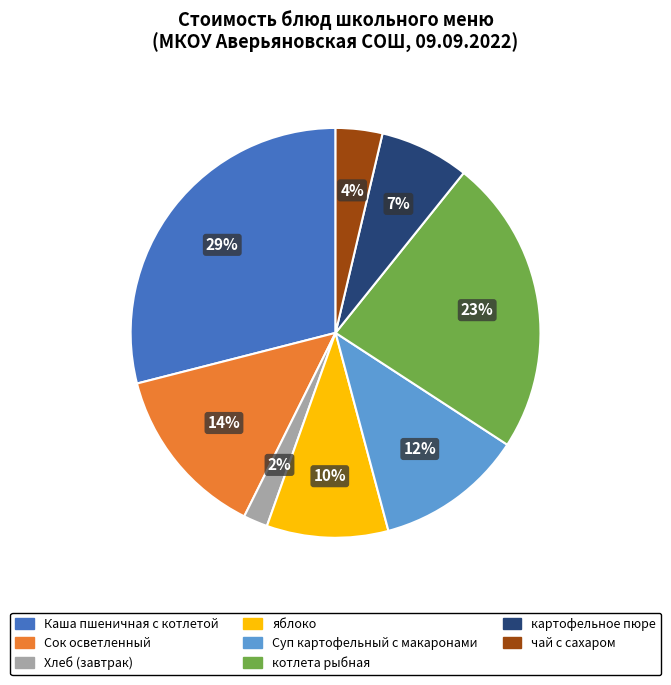

Is it true that Каша пшеничная с котлетой is 29% of the pie?

True